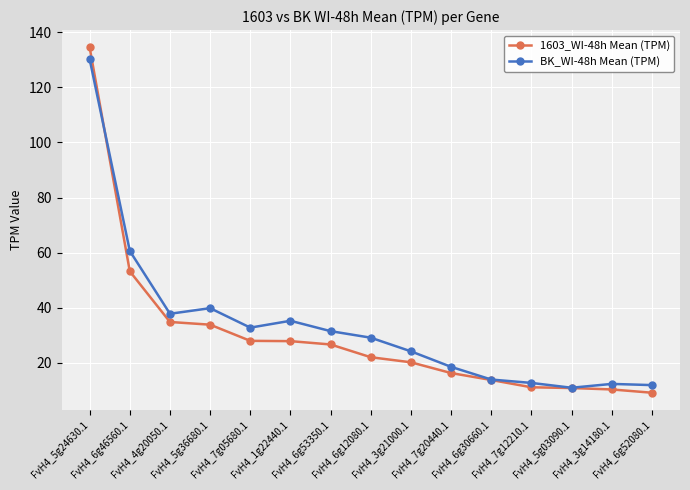

How many distinct data groups are displayed?

2